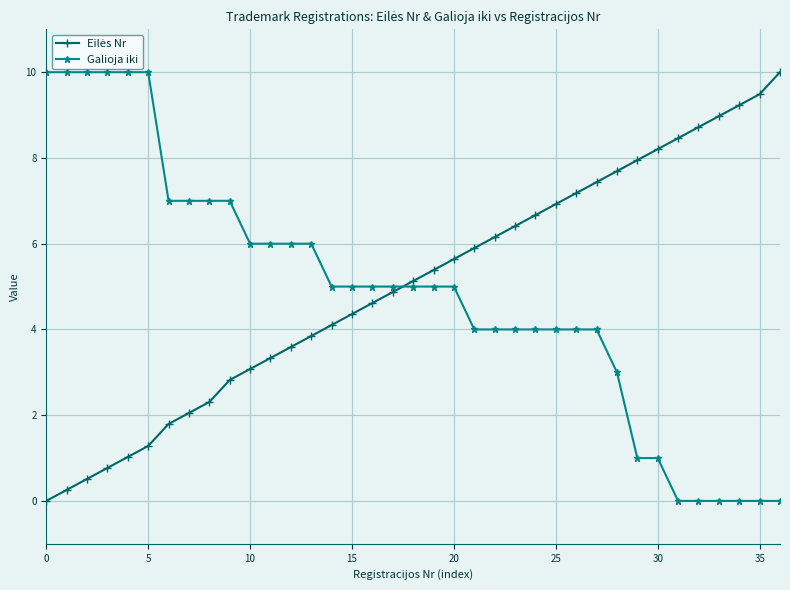

What is the value of the Galioja iki point at the 30th from the left?

1.0